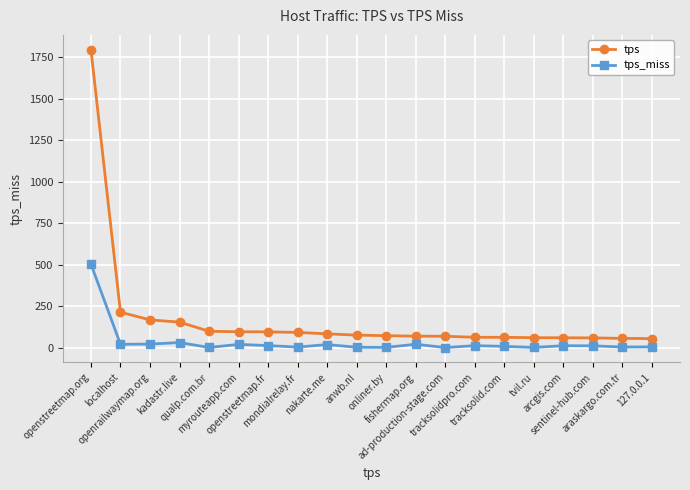

Which series has the widest spread of values?

tps